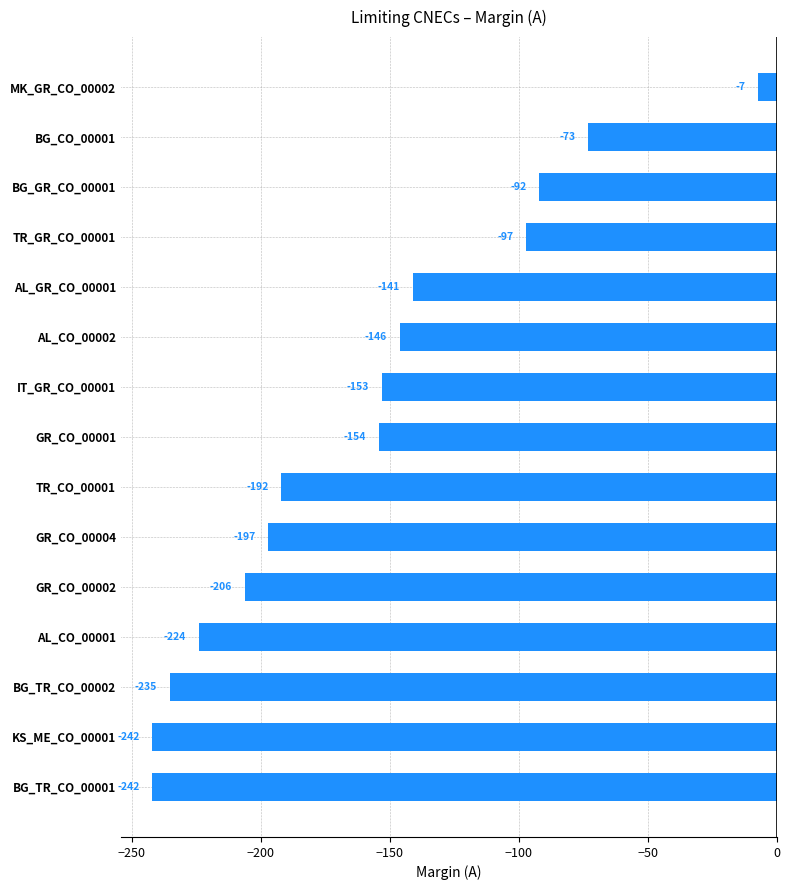

What is the average value?

-160